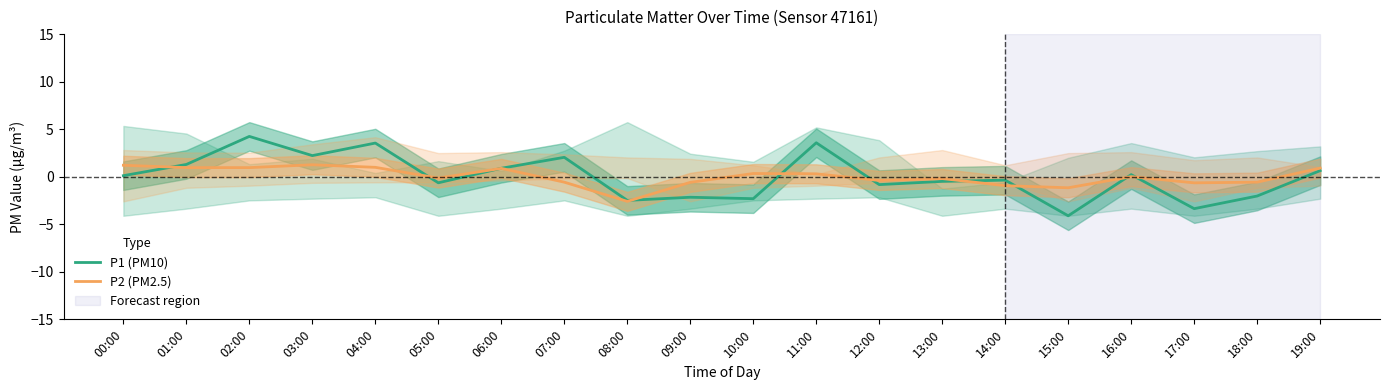

Rank the series at 04:00 from highest to lowest value.

P1 (PM10), P2 (PM2.5)